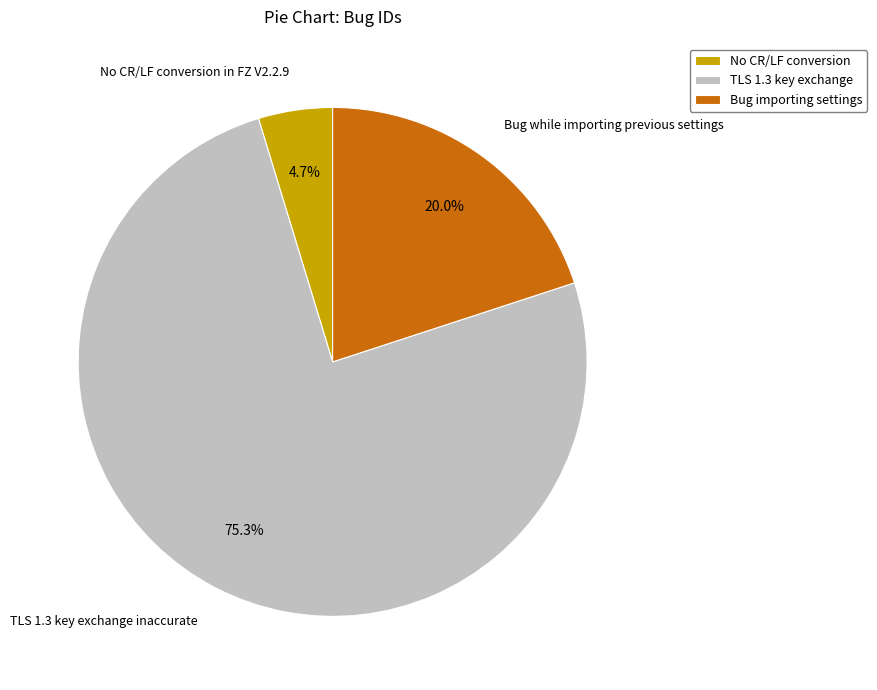

True or false: Bug while importing previous settings accounts for 20% of the total.

True